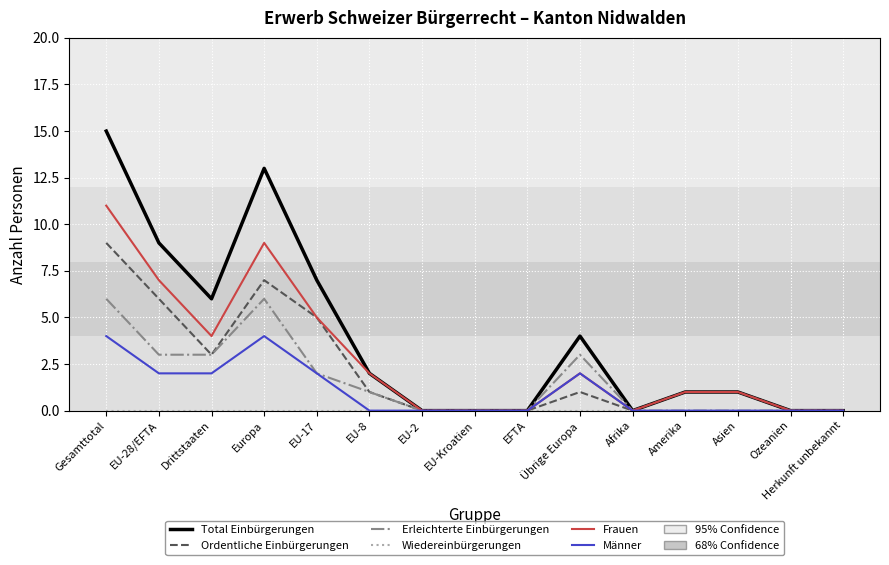

At which category is the sum across all series the highest?

Gesamttotal